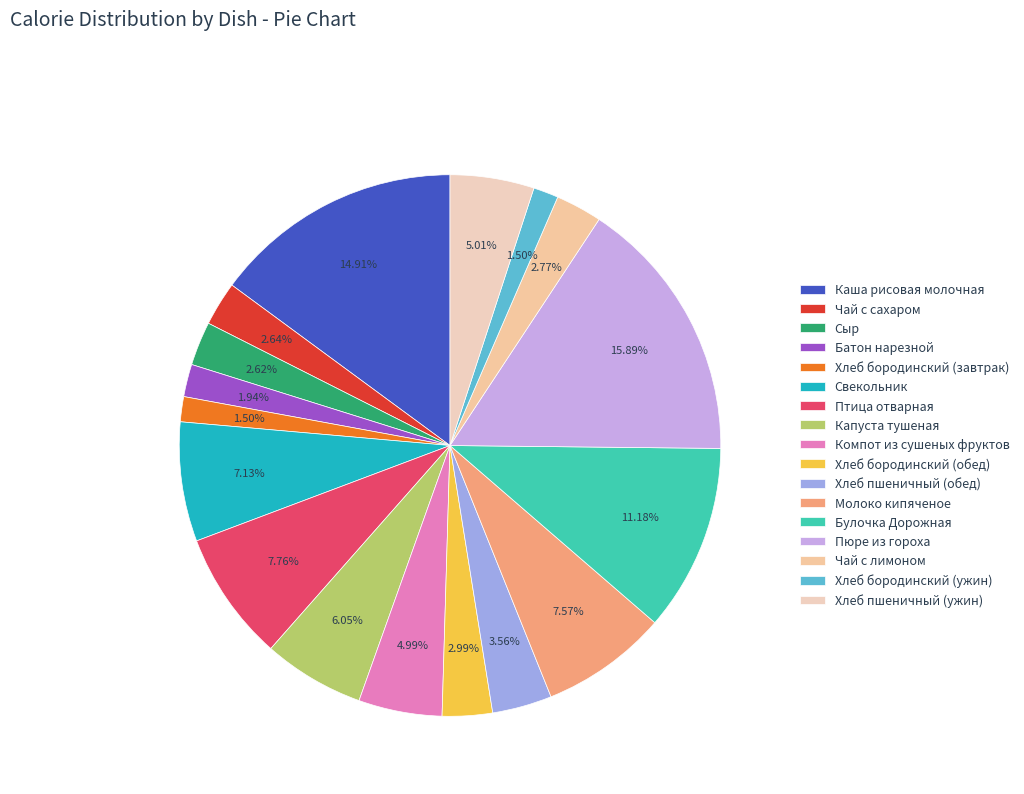

What percentage do Сыр and Хлеб бородинский (ужин) together represent?

4.1%